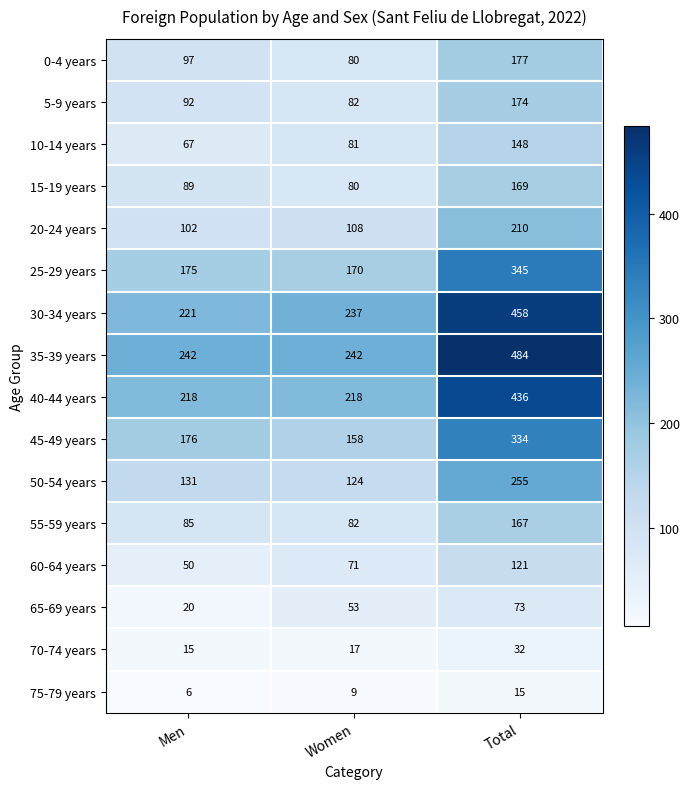

Read the 35-39 years value at Total, to the nearest 50.

500